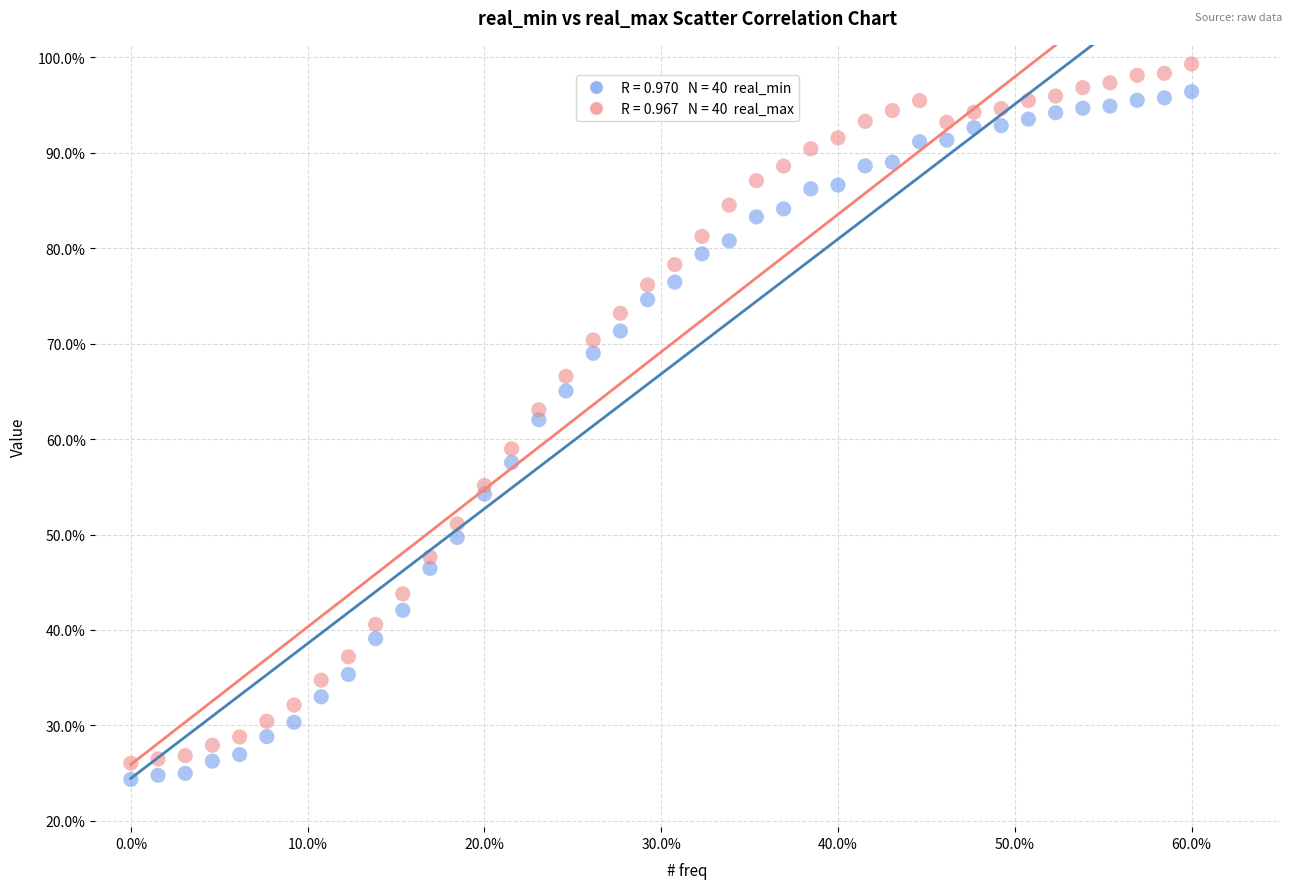

Across all data points, what is the range of Y values (max minus min)?

75.0